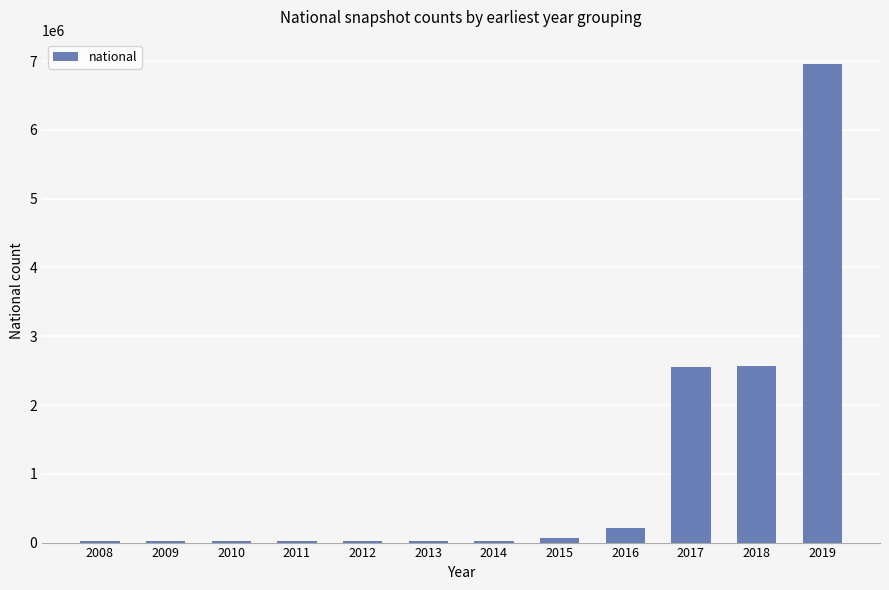

What value does the data have at 2015?

65394